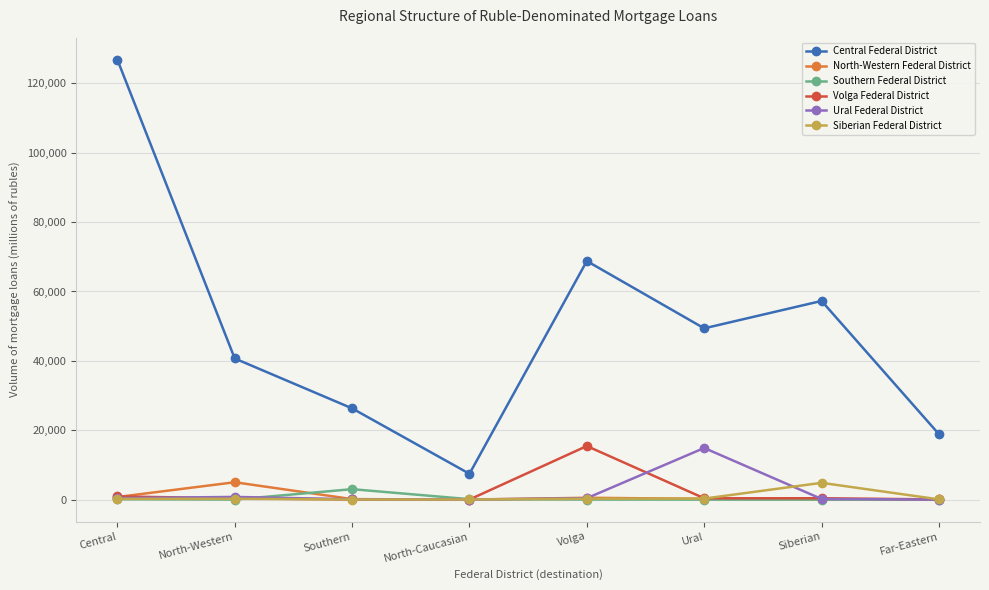

What is the label of the 7th point from the right?

North-Western